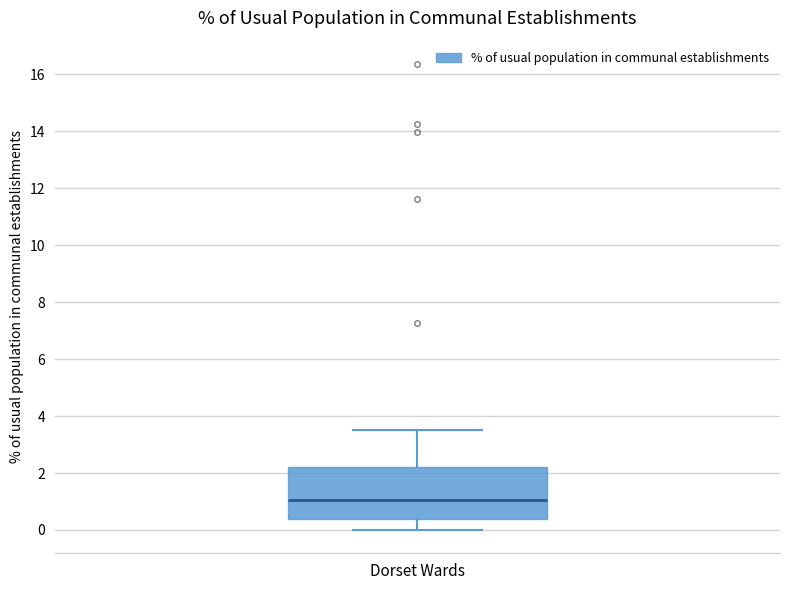

Read this box plot against the y-axis: the position of the median line, the range covered by the box, and the ends of both whiskers. The values are not printed on the chart, so give them approximately, as read against the axis.

median 1.0, box 0.4 to 2.2, whiskers 0.0 to 3.6